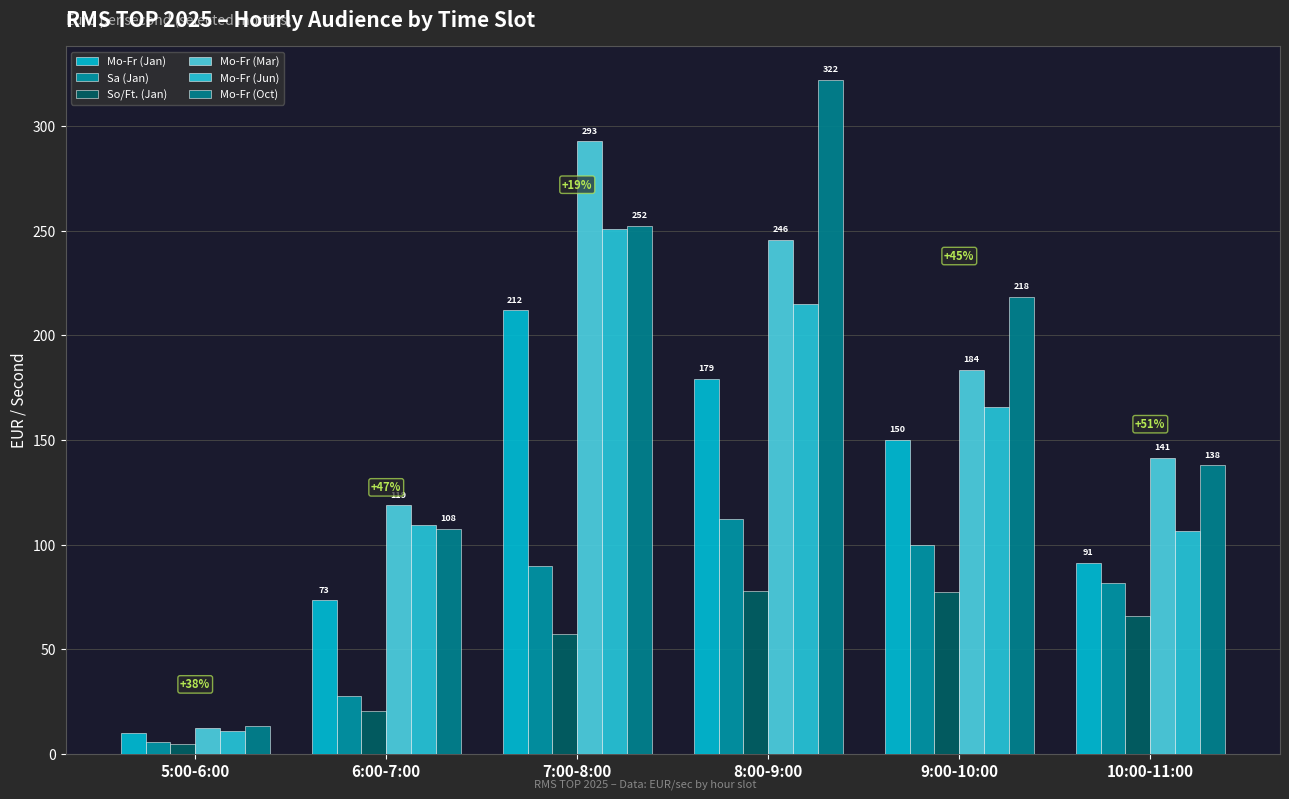

What value does the So/Ft. (Jan) series have at 6:00-7:00?

20.3